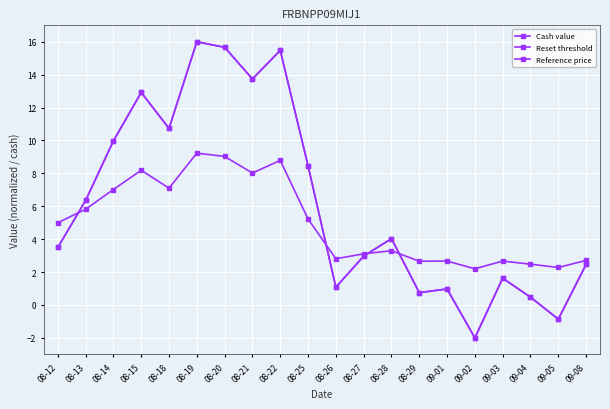

How many lines are shown in the chart?

3